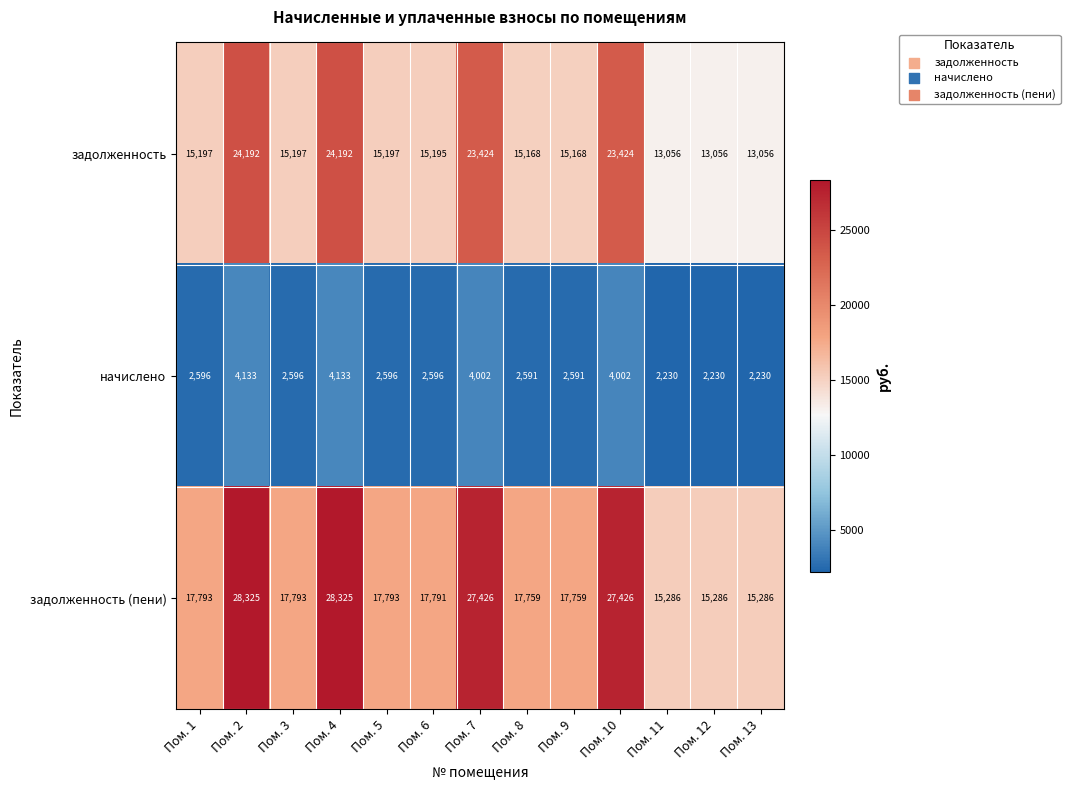

Read the задолженность (пени) value at Пом. 8, to the nearest 10.

17760